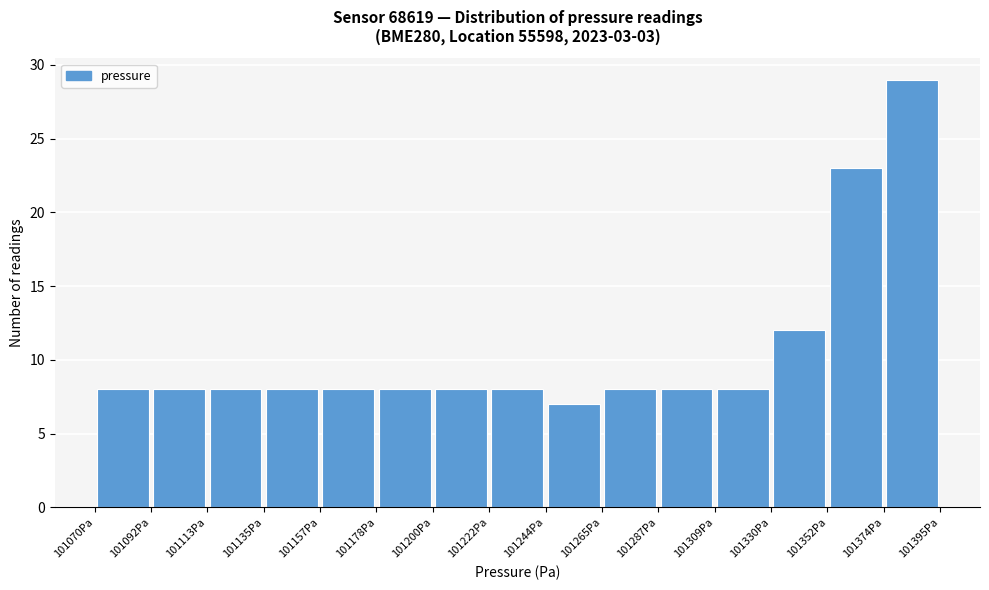

How tall is the bar that spans 101265 to 101285 on the x-axis? Neither the bar edges nor the heights are printed on the chart, so give them approximately, as read against the axes.

8